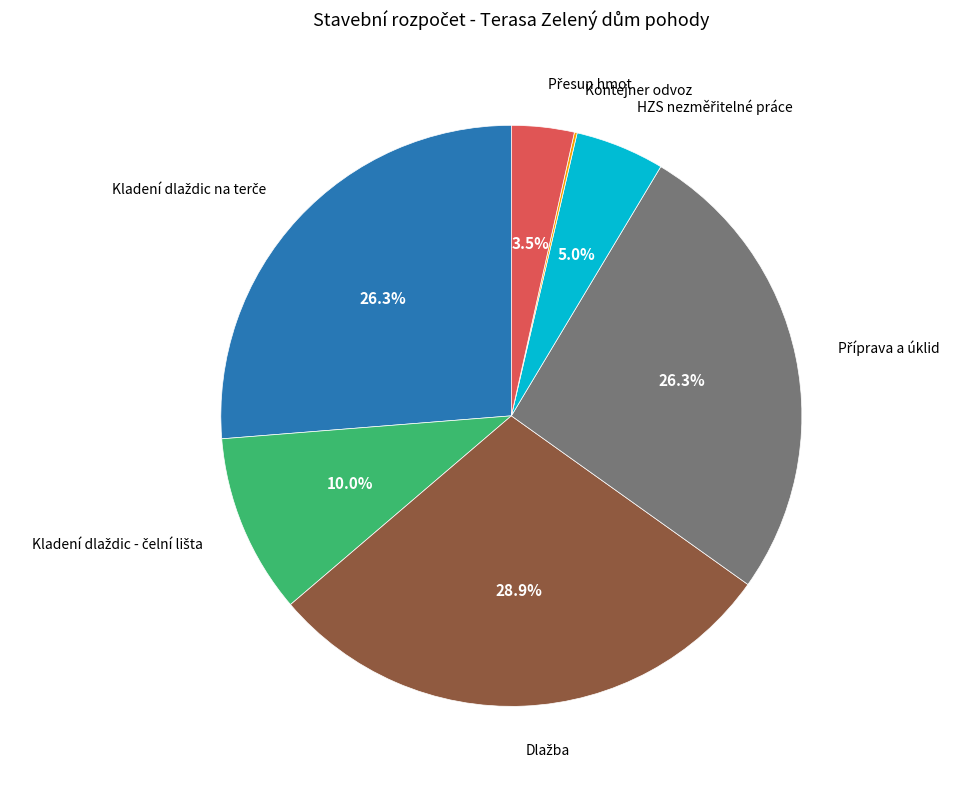

Is there any slice that represents more than half of the pie?

No